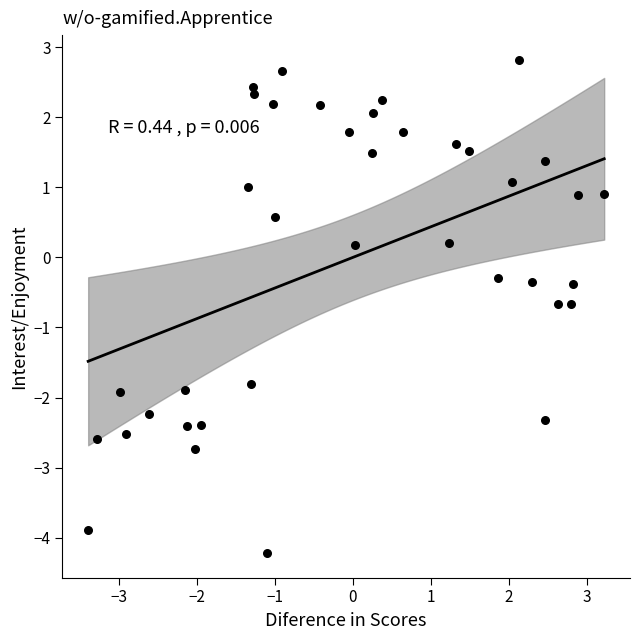

What is the range of Y values (max minus min)?

7.0